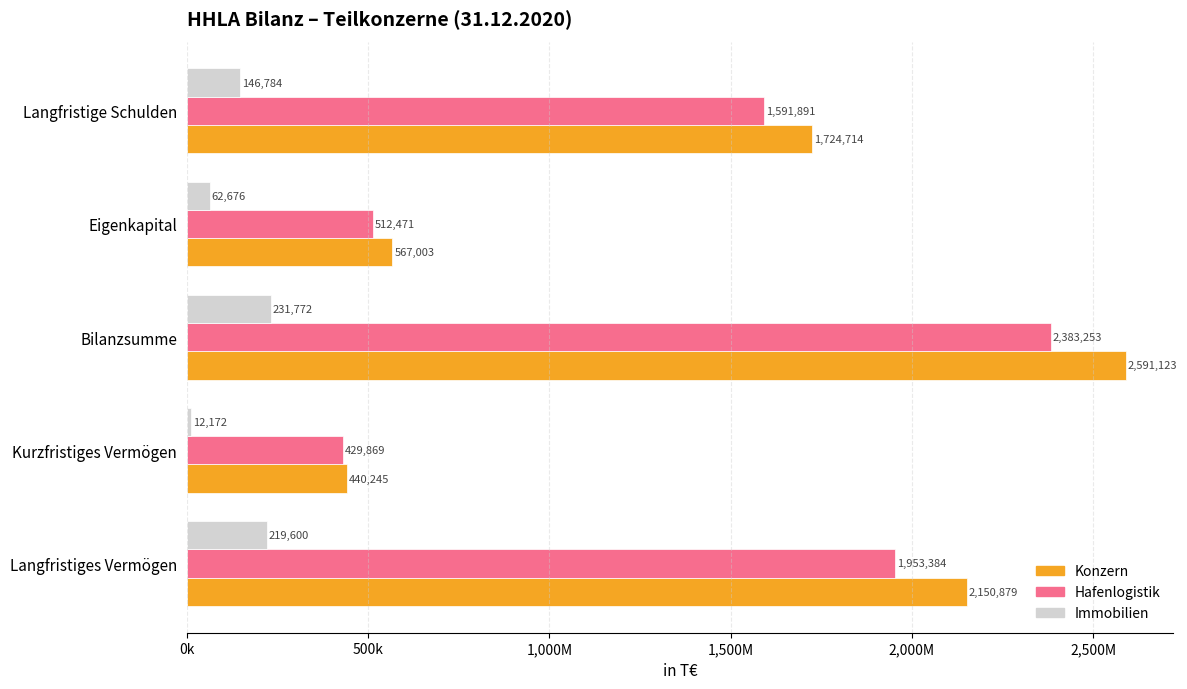

What are all the series names shown in the legend?

Konzern, Hafenlogistik, Immobilien